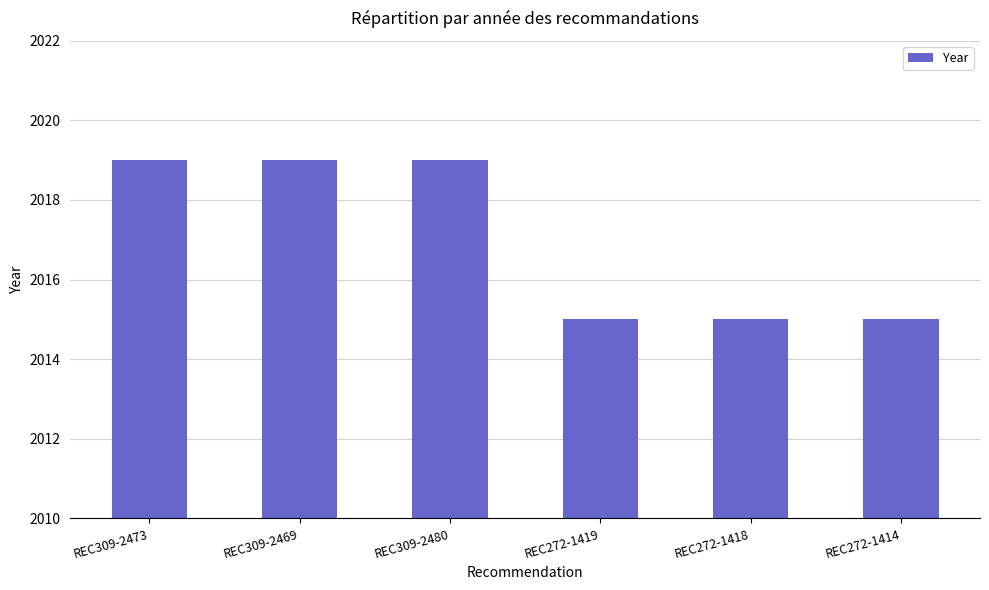

What is the ratio of the value at REC272-1414 to the value at REC309-2469?

1.0